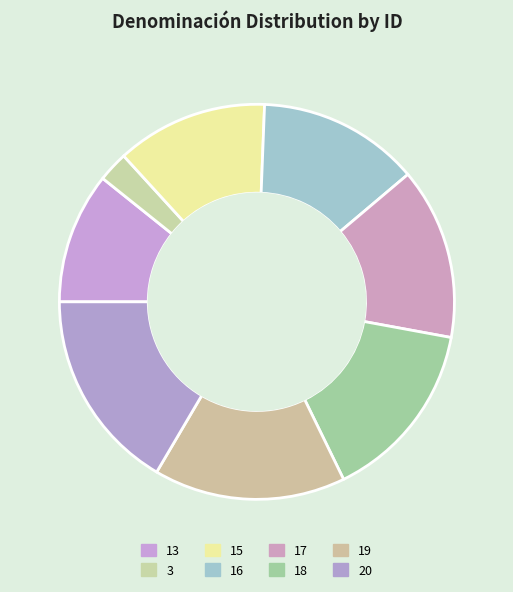

How many segments does this pie chart have?

8